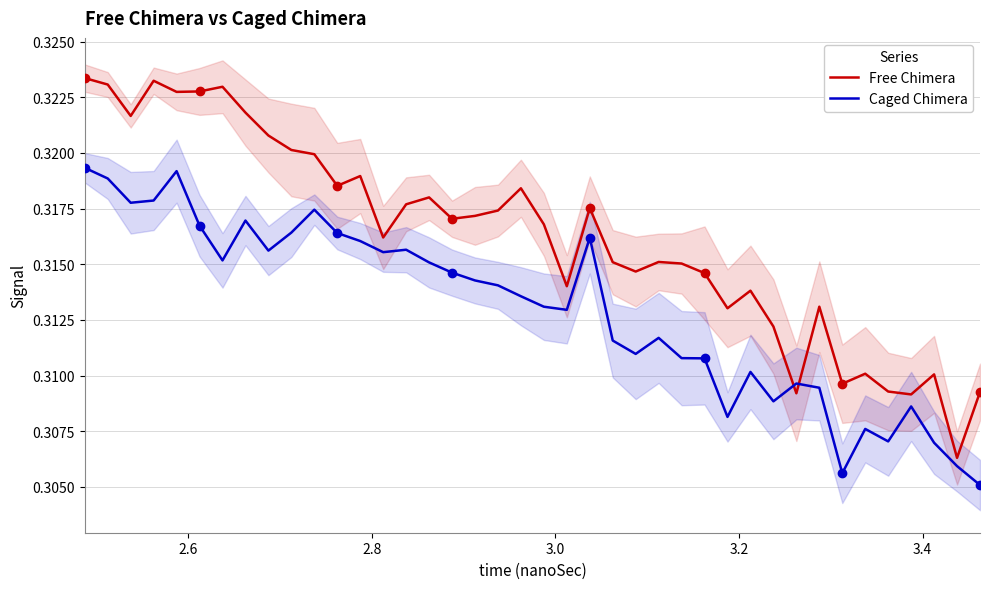

Reading left to right, list all the values displayed in this chart.

Free Chimera: 0.3	0.3	0.3	0.3	0.3	0.3	0.3	0.3	0.3	0.3	0.3	0.3	0.3	0.3	0.3	0.3	0.3	0.3	0.3	0.3	0.3	0.3	0.3	0.3	0.3	0.3	0.3	0.3	0.3	0.3	0.3	0.3	0.3	0.3	0.3	0.3	0.3	0.3	0.3	0.3
Caged Chimera: 0.3	0.3	0.3	0.3	0.3	0.3	0.3	0.3	0.3	0.3	0.3	0.3	0.3	0.3	0.3	0.3	0.3	0.3	0.3	0.3	0.3	0.3	0.3	0.3	0.3	0.3	0.3	0.3	0.3	0.3	0.3	0.3	0.3	0.3	0.3	0.3	0.3	0.3	0.3	0.3